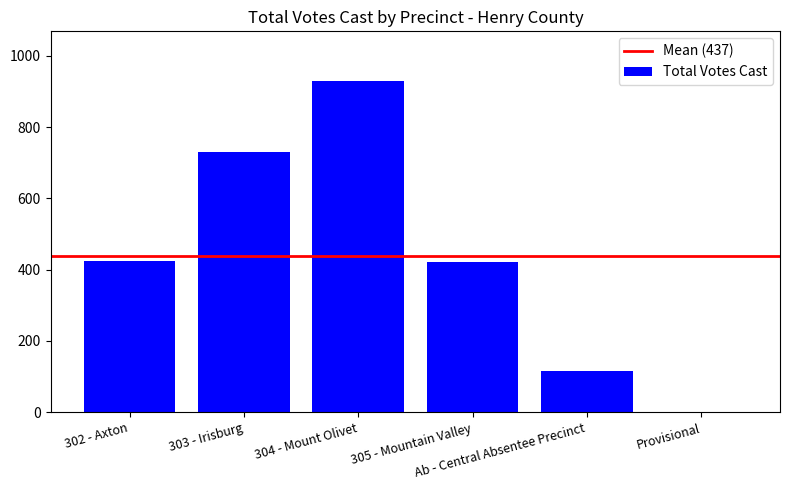

What is the maximum value shown in the chart?

929